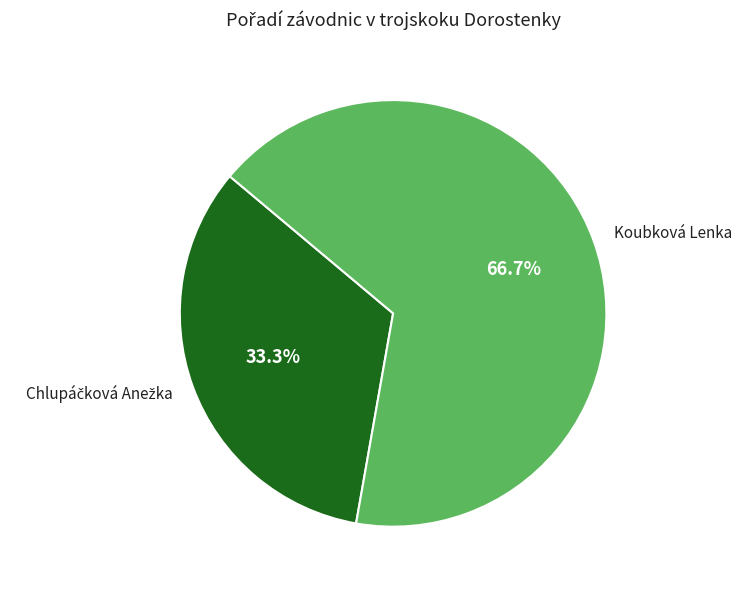

Which category accounts for the majority?

Koubková Lenka